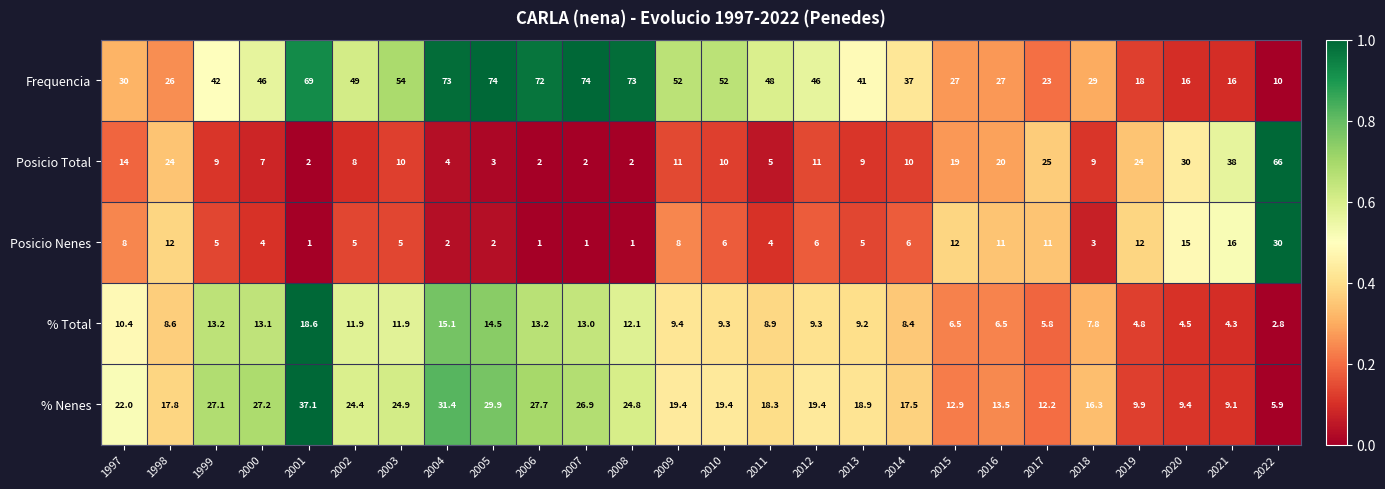

What is the approximate value of % Nenes at 2019?

9.9